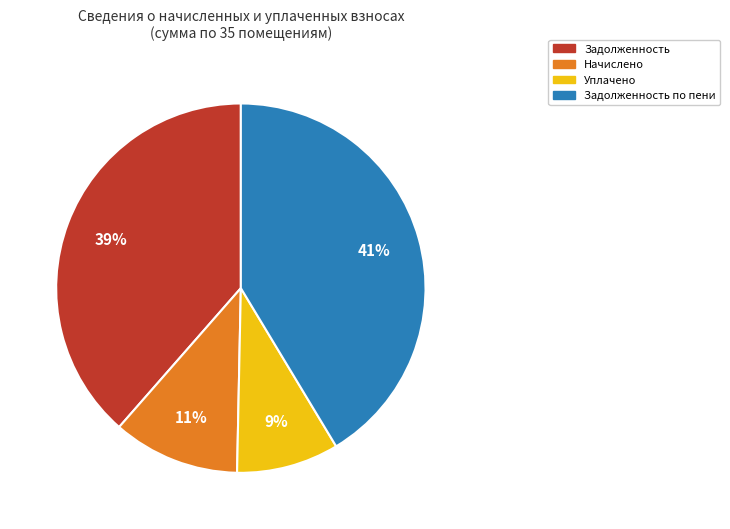

Is there any slice that represents more than half of the pie?

No